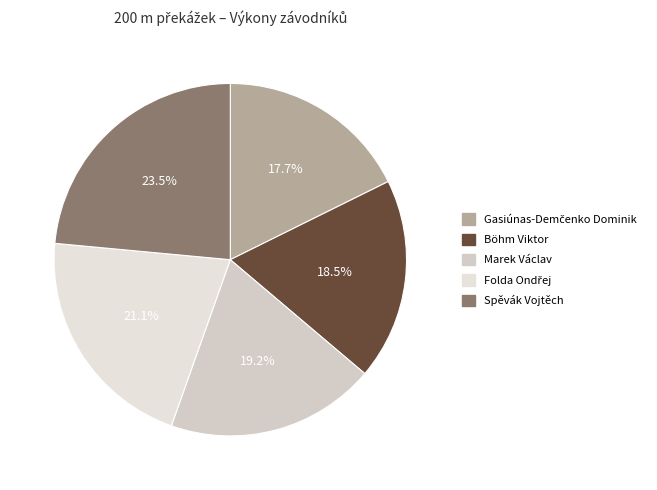

Count the number of slices in the pie.

5